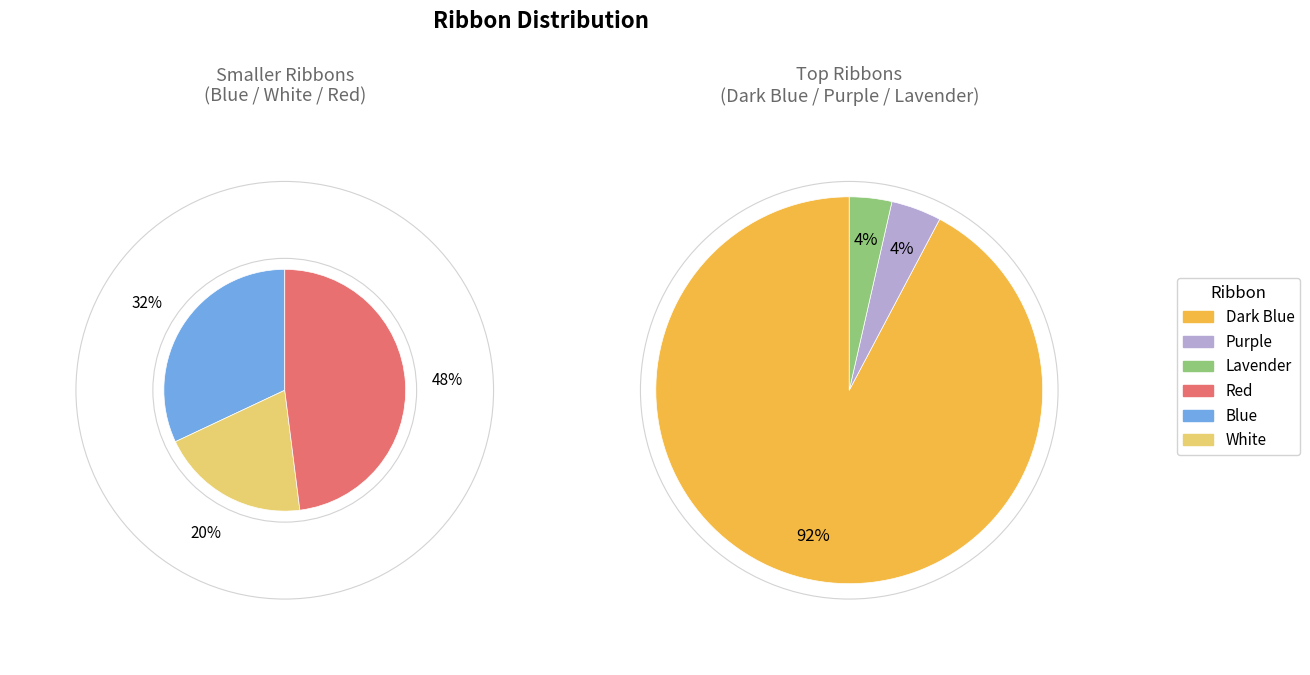

Count the number of slices in the pie.

6